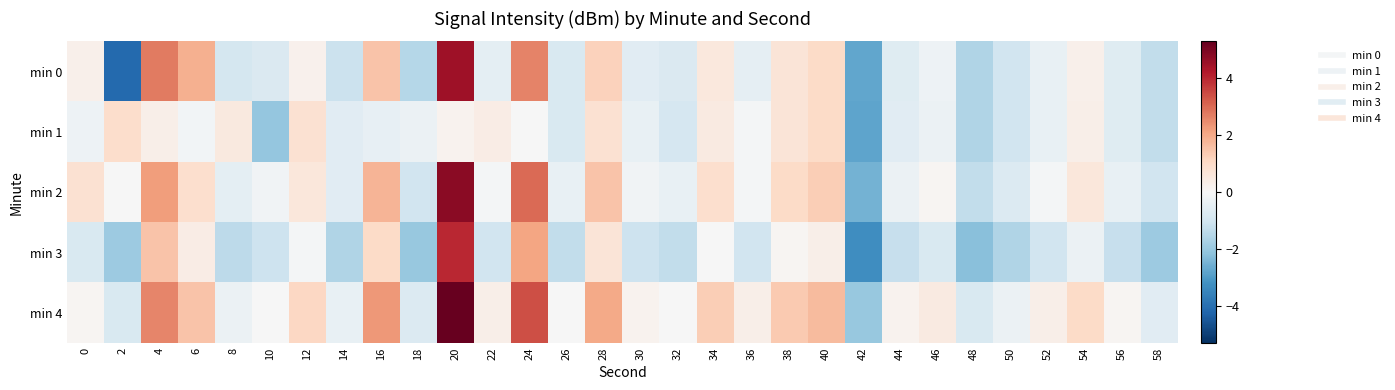

Reading left to right, what are all the values shown in this chart?

min 0: 0=0.3	2=-4.1	4=2.8	6=1.9	8=-0.9	10=-0.8	12=0.2	14=-1.1	16=1.5	18=-1.5	20=4.5	22=-0.5	24=2.6	26=-0.8	28=1.2	30=-0.6	32=-0.8	34=0.5	36=-0.5	38=0.7	40=1.0	42=-2.8	44=-0.6	46=-0.3	48=-1.6	50=-1.0	52=-0.4	54=0.3	56=-0.7	58=-1.3
min 1: 0=-0.3	2=0.9	4=0.3	6=-0.2	8=0.5	10=-2.0	12=0.8	14=-0.6	16=-0.4	18=-0.3	20=0.2	22=0.4	24=-0.0	26=-0.8	28=0.8	30=-0.4	32=-0.9	34=0.5	36=-0.1	38=0.7	40=1.0	42=-2.8	44=-0.6	46=-0.3	48=-1.6	50=-1.0	52=-0.4	54=0.3	56=-0.7	58=-1.3
min 2: 0=0.8	2=-0.0	4=2.2	6=0.9	8=-0.5	10=-0.2	12=0.6	14=-0.6	16=1.8	18=-1.0	20=4.8	22=-0.1	24=3.0	26=-0.4	28=1.5	30=-0.2	32=-0.4	34=0.9	36=-0.1	38=1.0	40=1.3	42=-2.5	44=-0.3	46=0.1	48=-1.3	50=-0.7	52=-0.1	54=0.6	56=-0.4	58=-1.0
min 3: 0=-0.8	2=-1.9	4=1.5	6=0.4	8=-1.4	10=-1.1	12=-0.1	14=-1.6	16=1.0	18=-2.0	20=4.0	22=-1.0	24=2.1	26=-1.3	28=0.7	30=-1.1	32=-1.3	34=-0.0	36=-1.0	38=0.1	40=0.3	42=-3.3	44=-1.2	46=-0.8	48=-2.2	50=-1.6	52=-1.0	54=-0.3	56=-1.2	58=-1.9
min 4: 0=0.1	2=-0.8	4=2.6	6=1.5	8=-0.3	10=-0.0	12=1.1	14=-0.4	16=2.3	18=-0.7	20=5.3	22=0.3	24=3.4	26=-0.0	28=2.0	30=0.2	32=-0.0	34=1.3	36=0.3	38=1.4	40=1.7	42=-2.0	44=0.2	46=0.5	48=-0.8	50=-0.3	52=0.3	54=1.0	56=0.1	58=-0.6